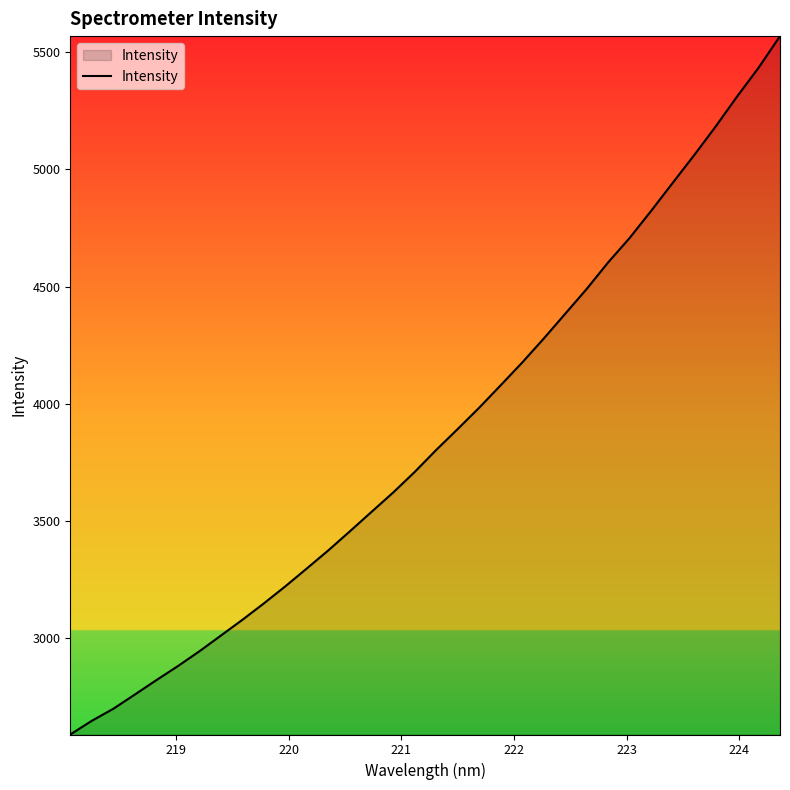

What is the maximum value shown in the chart?

5568.7